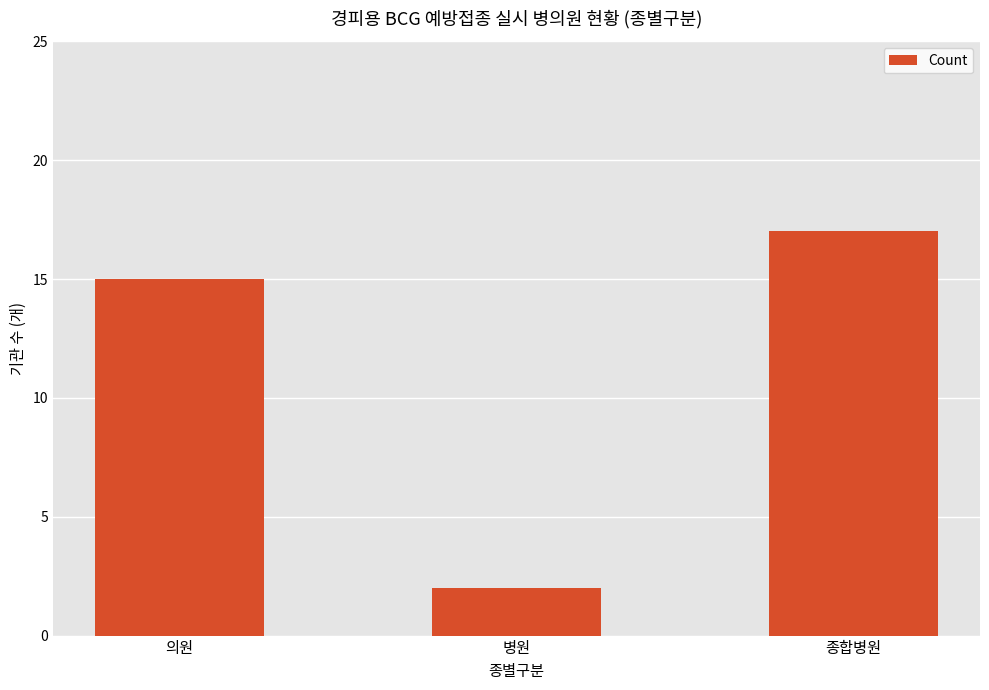

Which has a higher value, 의원 or 종합병원?

종합병원